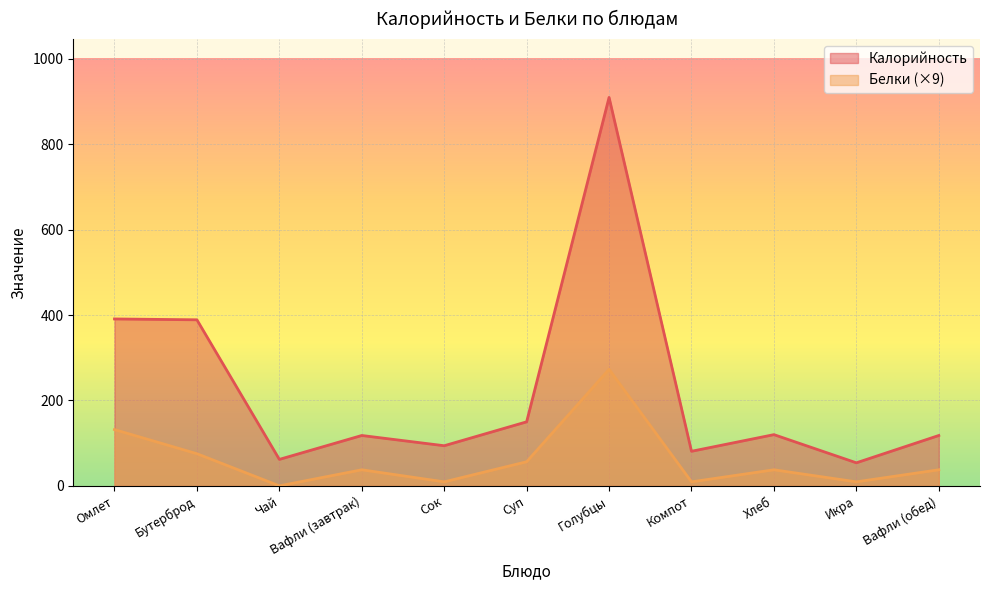

At which category is the sum across all series the highest?

Голубцы